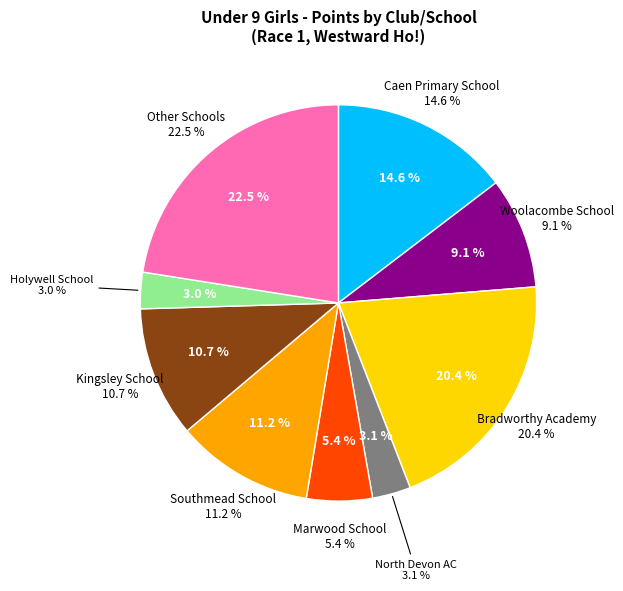

Which category has the smallest portion of the pie?

Holywell School